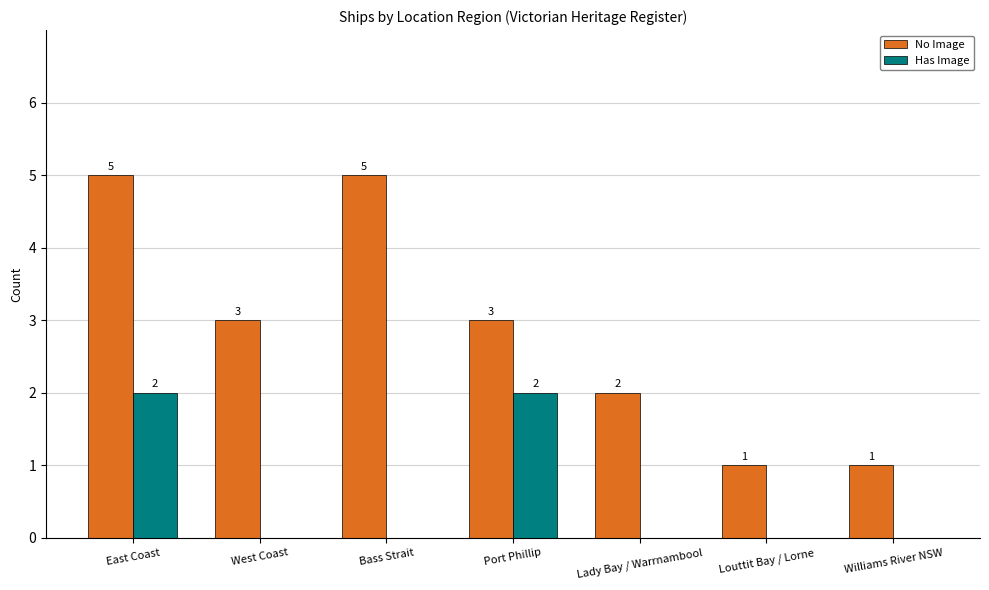

Count the Has Image values in the range 0 to 2.

7